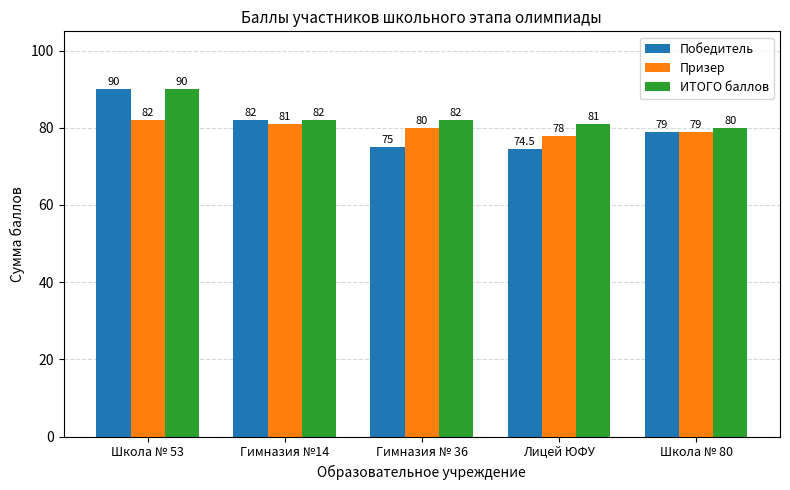

What is the label of the 1st bar from the left?

Школа № 53